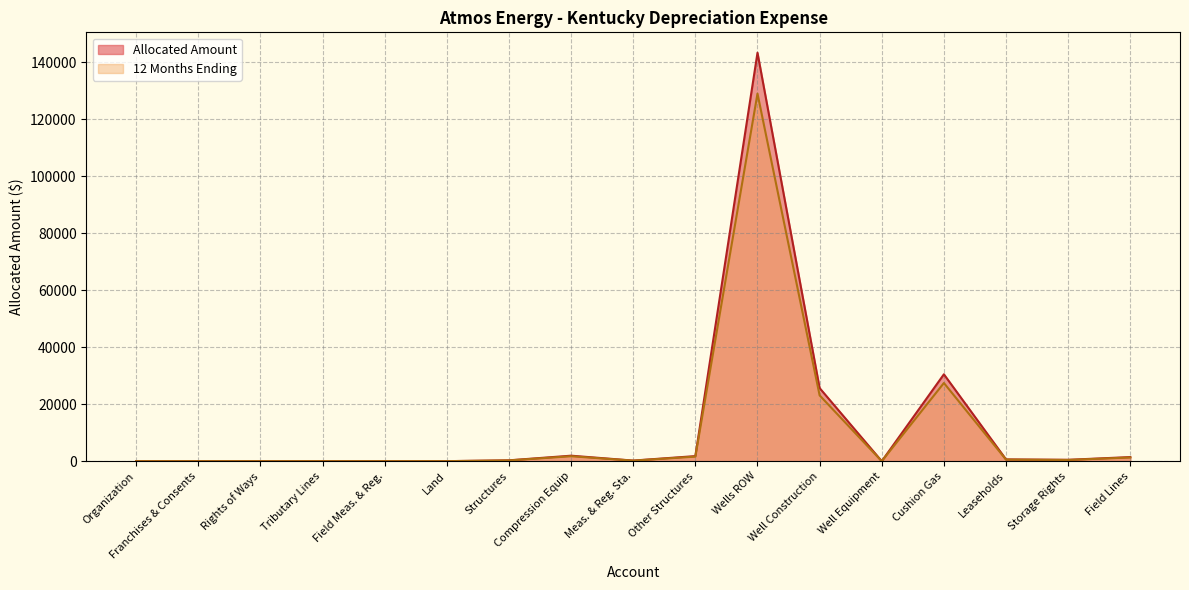

What is the approximate value of 12 Months Ending at Compression Equip?

1738.0